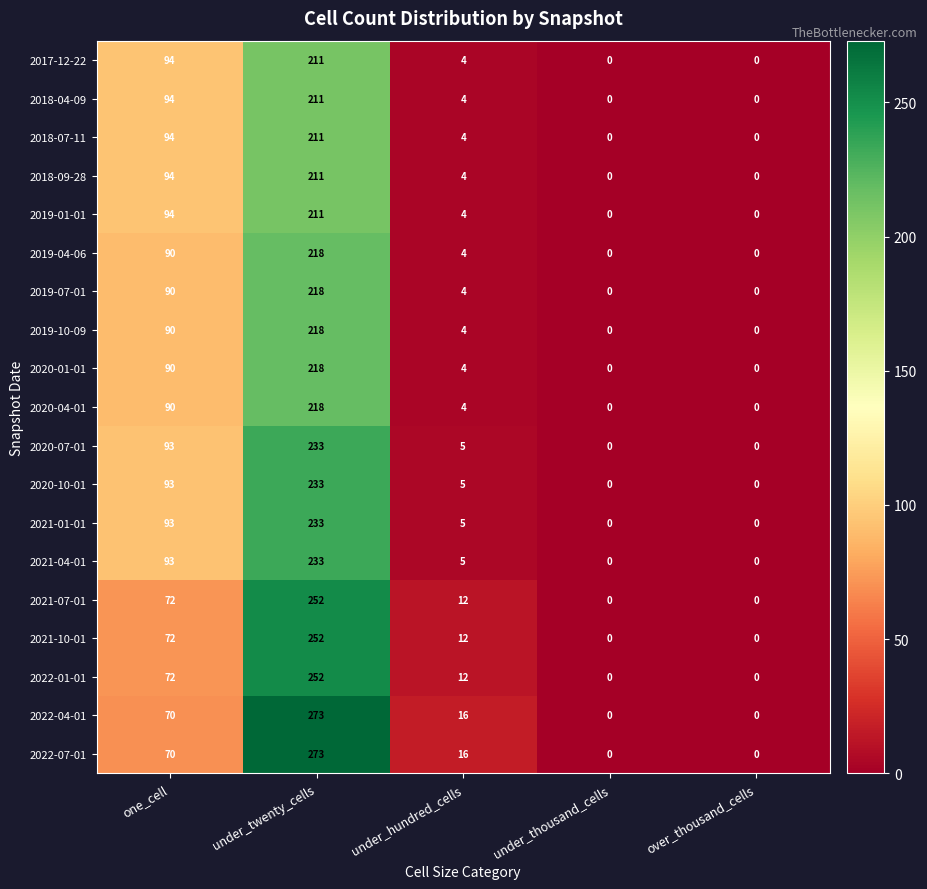

What is the sum of all 2020-04-01 values?

312